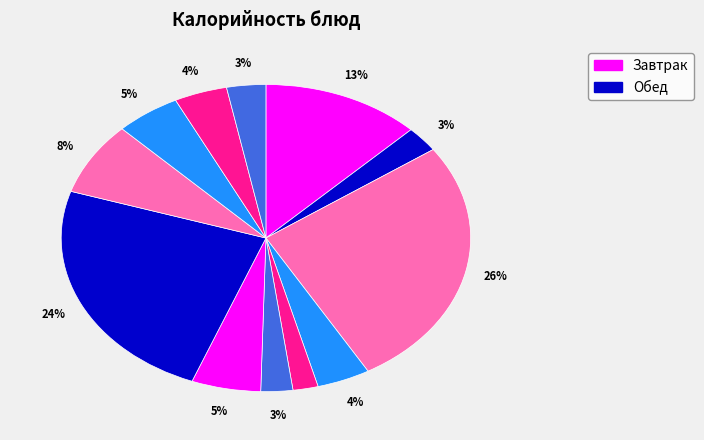

Count the number of slices in the pie.

12